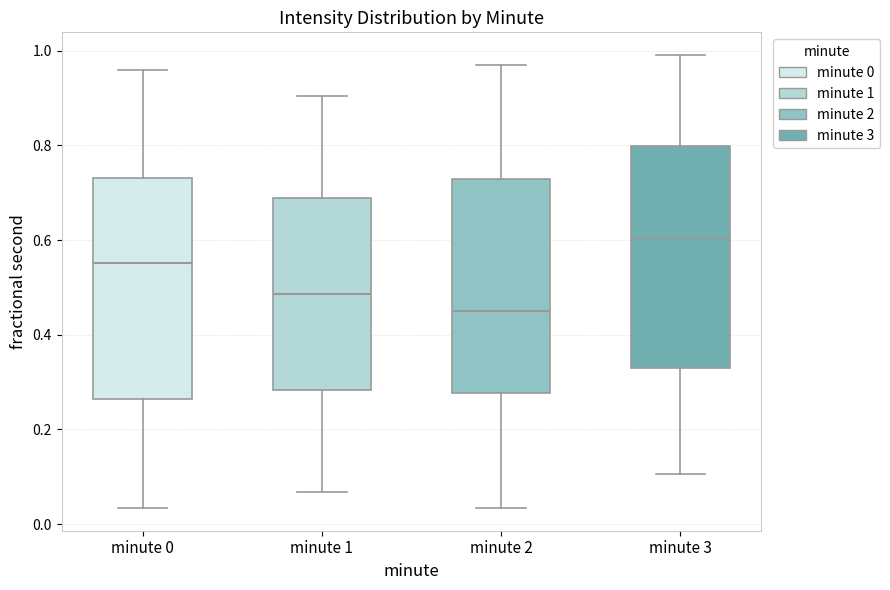

Reading left to right, transcribe this box plot: for each box, give where its median line is, the range the box spans, and where its two whiskers end, as read against the y-axis. The values are not printed on the chart, so give them approximately, as read against the axis.

minute 0: median 0.56, box 0.26 to 0.74, whiskers 0.04 to 0.96
minute 1: median 0.48, box 0.28 to 0.68, whiskers 0.06 to 0.90
minute 2: median 0.44, box 0.28 to 0.72, whiskers 0.04 to 0.98
minute 3: median 0.60, box 0.32 to 0.80, whiskers 0.10 to 1.00